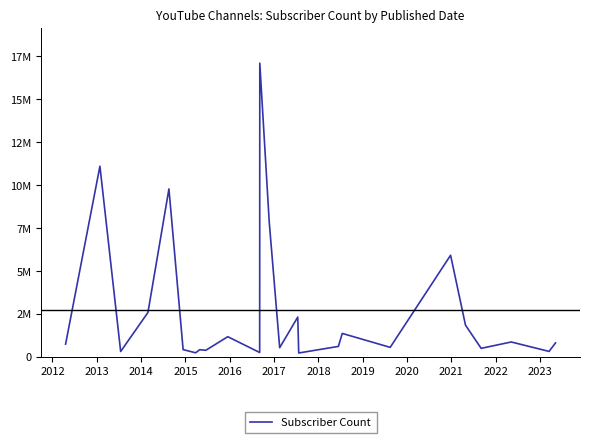

Does the chart have visible grid lines?

No